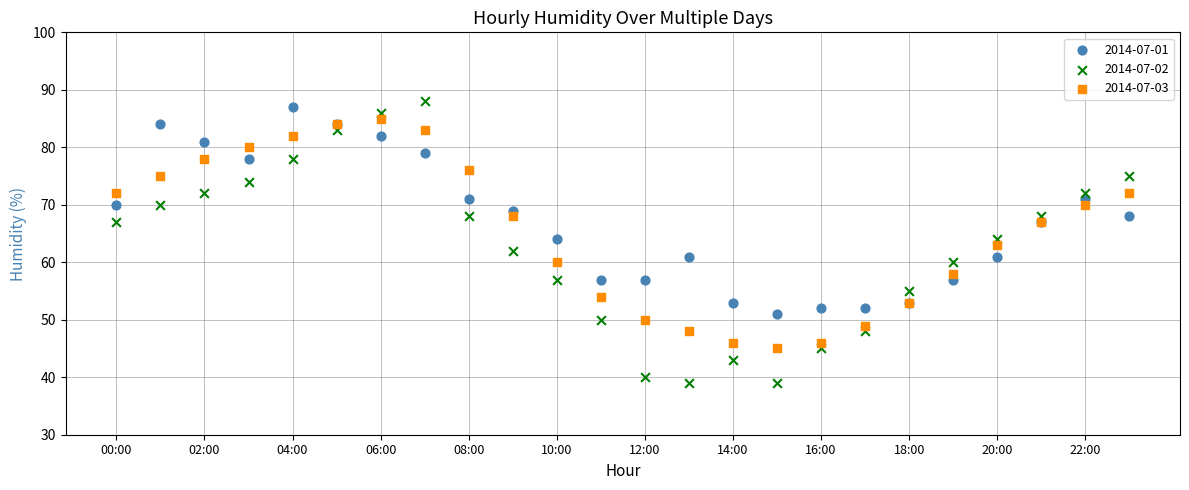

Which series has the widest spread of Y values?

2014-07-02